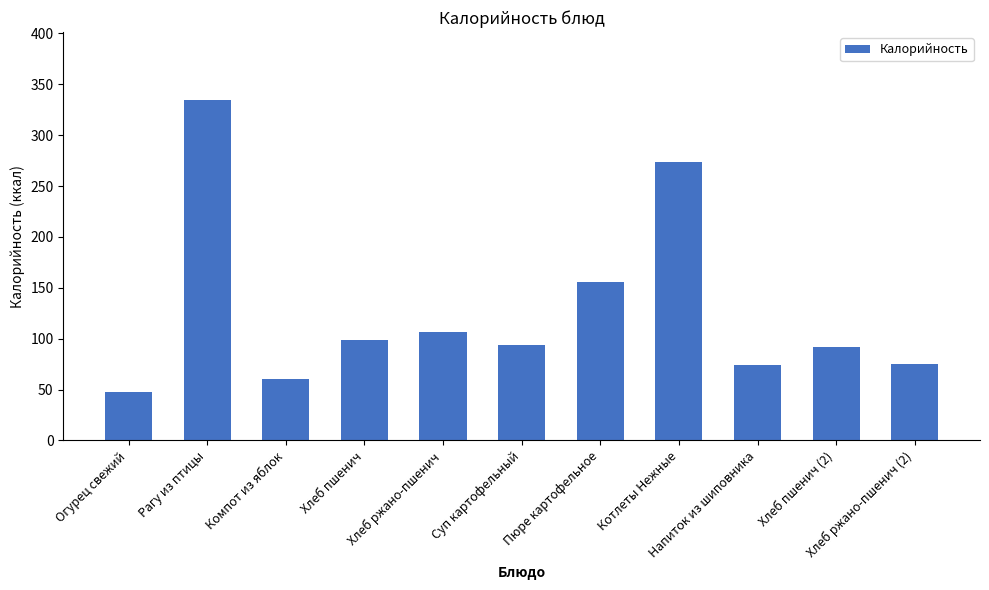

What is the difference between the second highest and second lowest values?

214.0